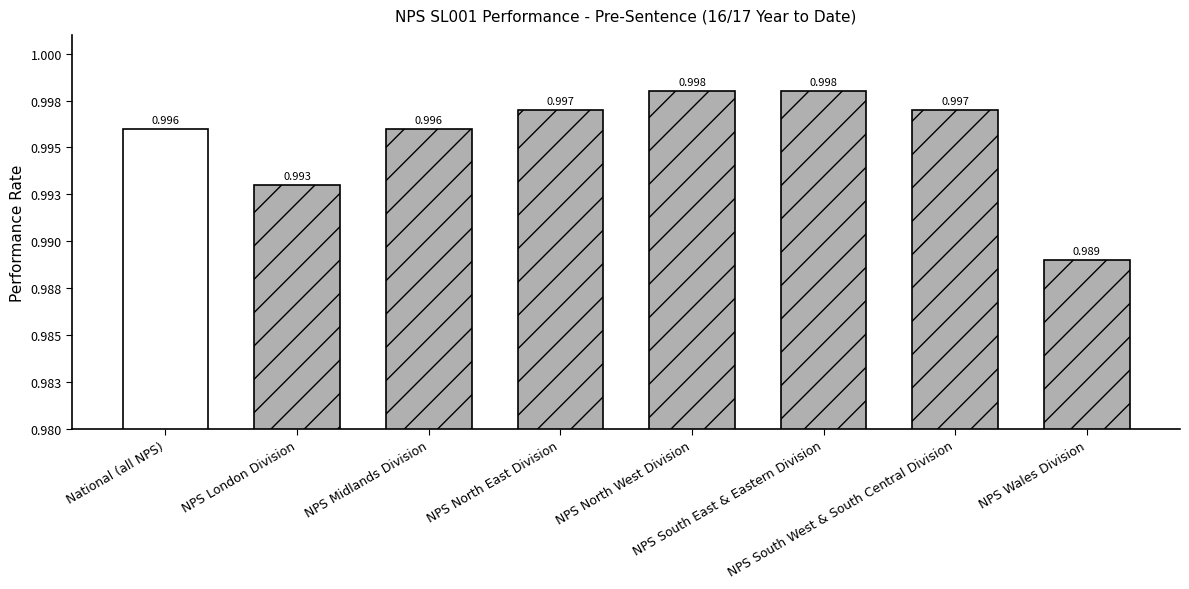

Which label corresponds to the smallest value in the chart?

NPS Wales Division